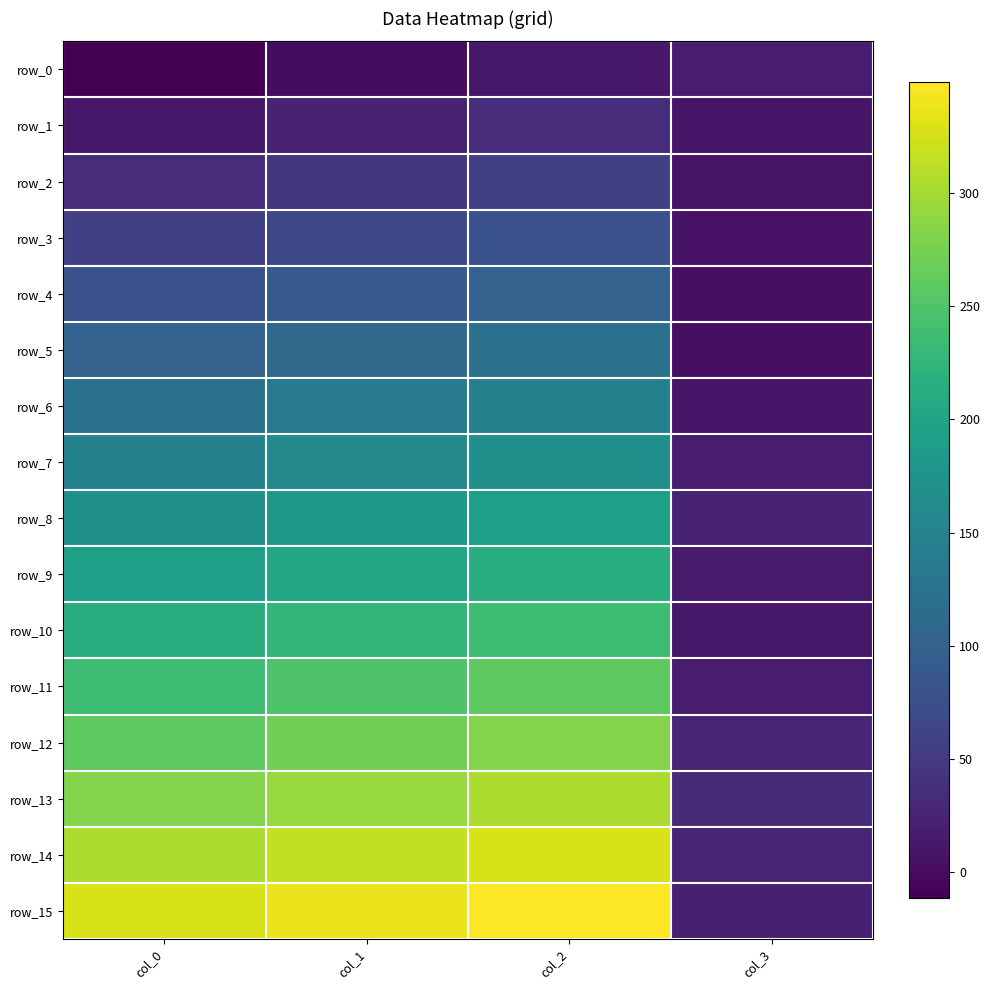

Reading left to right, what are all the values shown in this chart?

row_0: col_0=-11.2	col_1=0.0	col_2=11.2	col_3=18.0
row_1: col_0=11.2	col_1=22.5	col_2=33.8	col_3=9.5
row_2: col_0=33.8	col_1=45.0	col_2=56.2	col_3=7.2
row_3: col_0=56.2	col_1=67.5	col_2=78.8	col_3=6.8
row_4: col_0=78.8	col_1=90.0	col_2=101.2	col_3=4.1
row_5: col_0=101.2	col_1=112.5	col_2=123.8	col_3=4.1
row_6: col_0=123.8	col_1=135.0	col_2=146.2	col_3=10.2
row_7: col_0=146.2	col_1=157.5	col_2=168.8	col_3=16.3
row_8: col_0=168.8	col_1=180.0	col_2=191.2	col_3=23.9
row_9: col_0=191.2	col_1=202.5	col_2=213.8	col_3=15.0
row_10: col_0=213.8	col_1=225.0	col_2=236.2	col_3=11.3
row_11: col_0=236.2	col_1=247.5	col_2=258.8	col_3=16.7
row_12: col_0=258.8	col_1=270.0	col_2=281.2	col_3=27.0
row_13: col_0=281.2	col_1=292.5	col_2=303.8	col_3=31.7
row_14: col_0=303.8	col_1=315.0	col_2=326.2	col_3=26.1
row_15: col_0=326.2	col_1=337.5	col_2=348.8	col_3=19.8